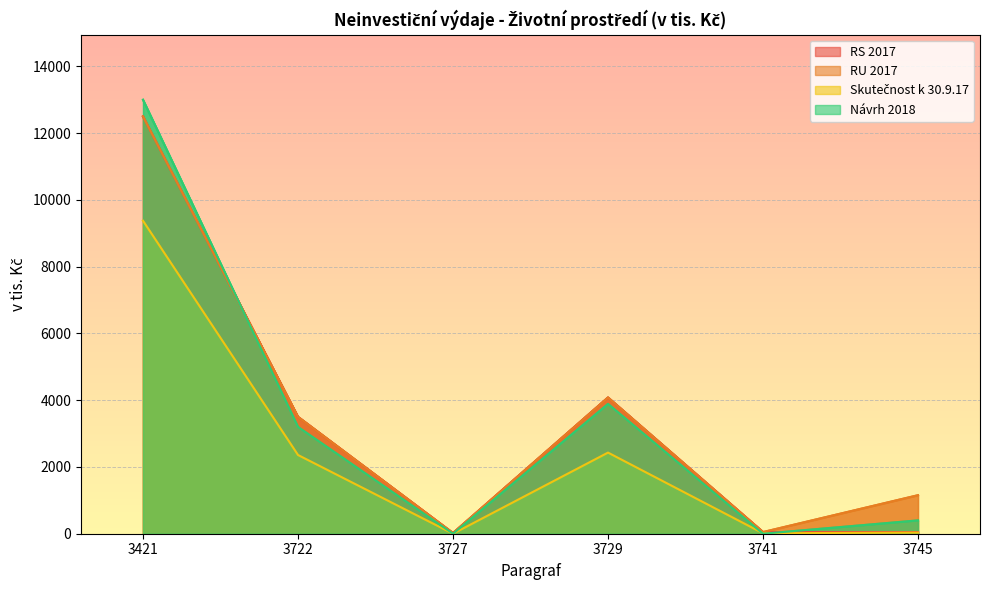

What is the average value of the RU 2017 series?

3551